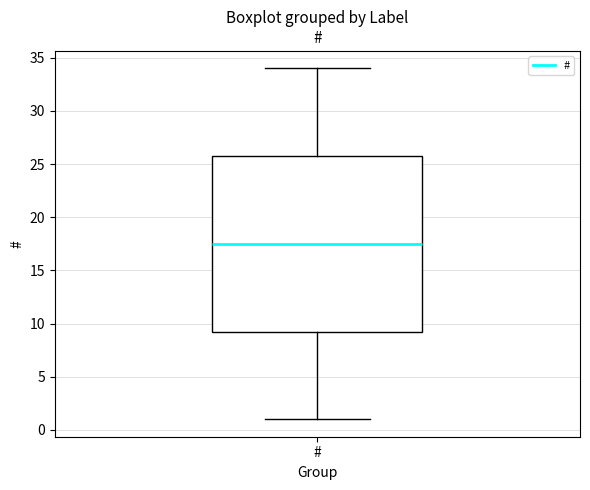

Where does the lower whisker of the box for # end on the y-axis? The values are not printed on the chart, so give them approximately, as read against the axis.

1.0